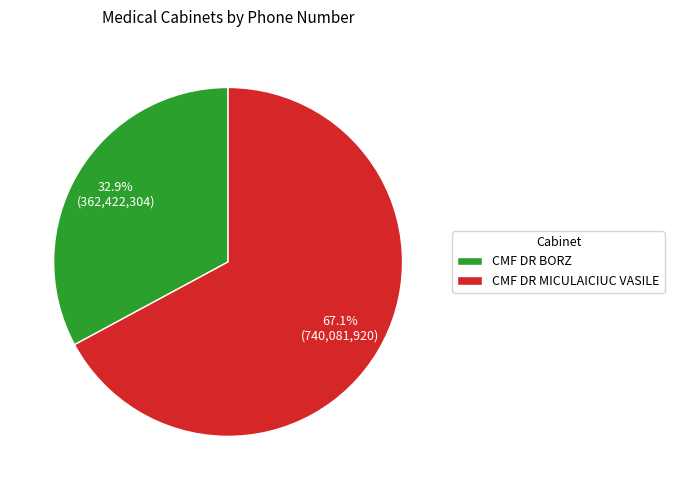

True or false: CMF DR MICULAICIUC VASILE accounts for 75% of the total.

False